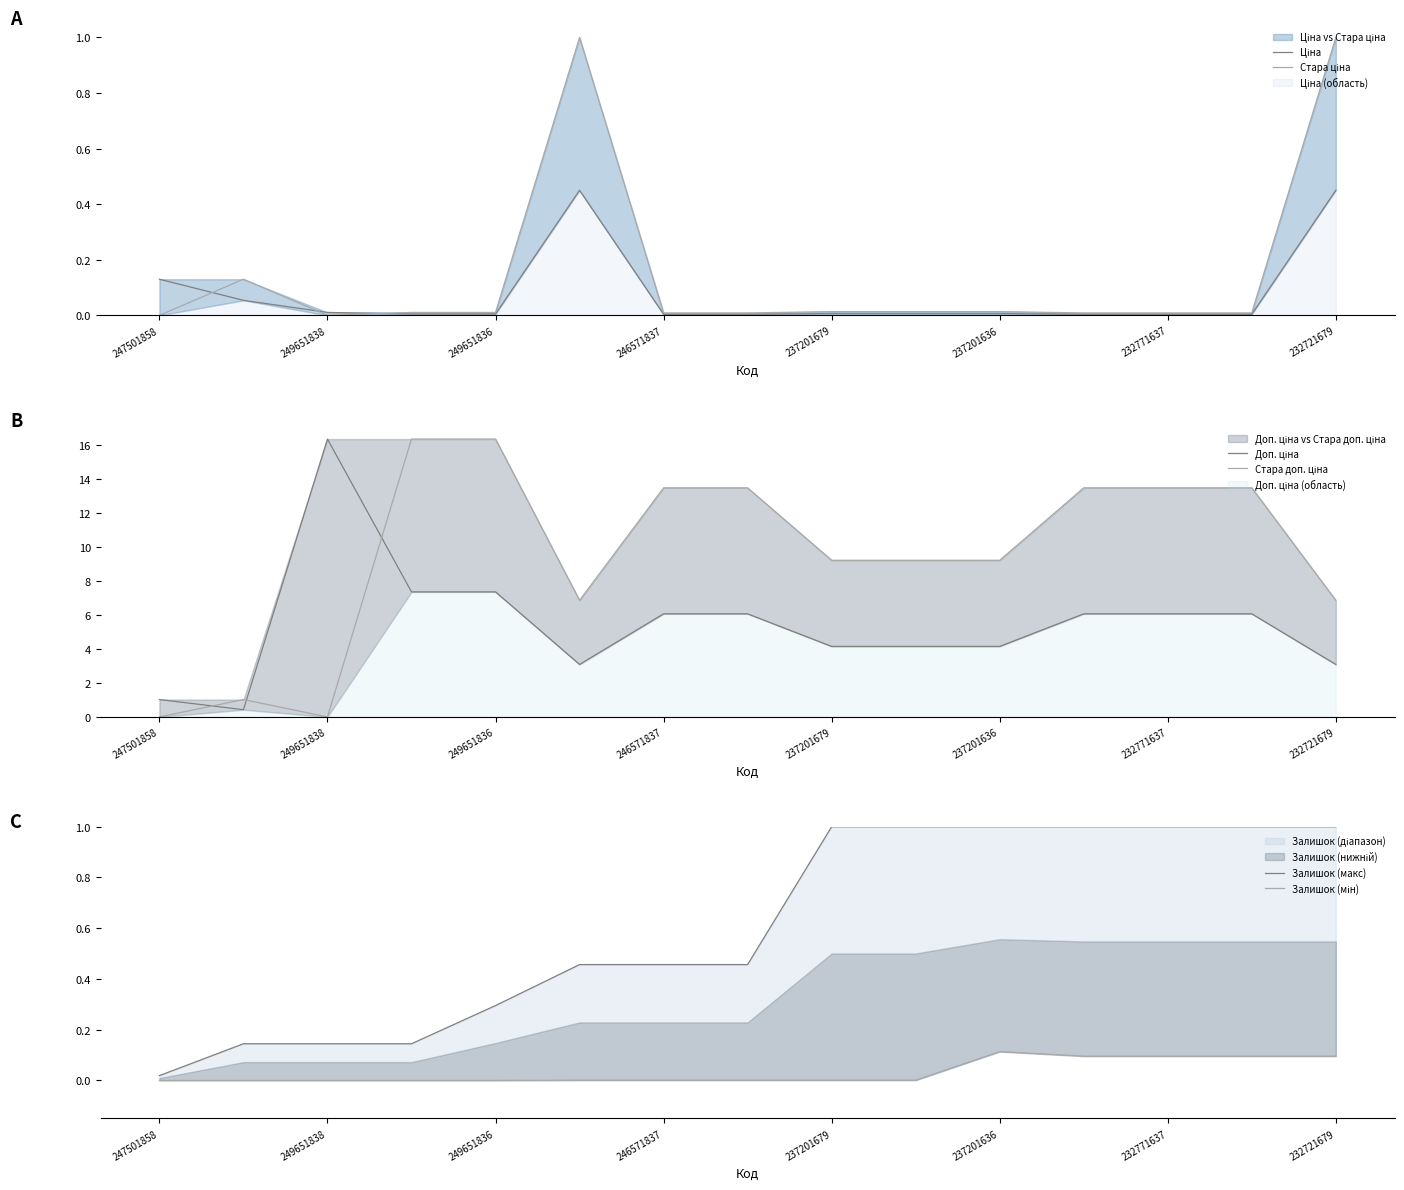

Which series has the largest range (max minus min)?

Стара доп. ціна